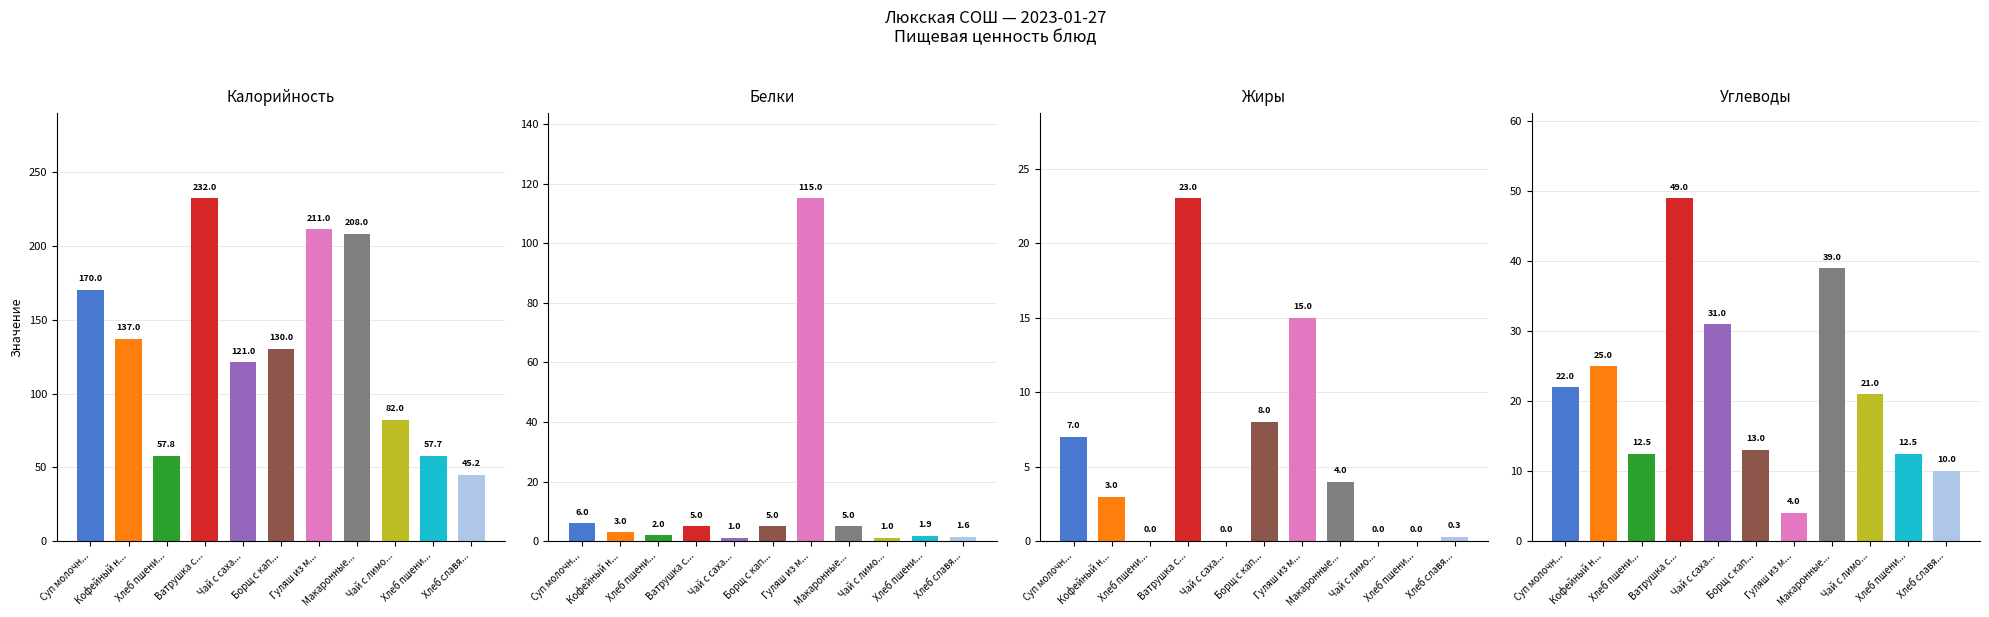

Count the number of categories in the chart.

11